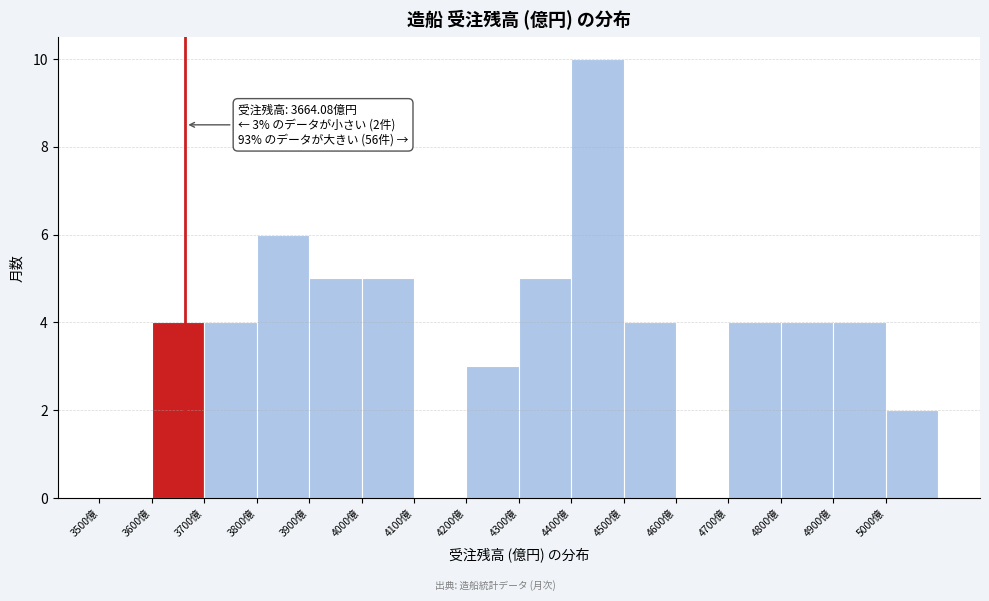

Which range on the x-axis has the tallest bar?

4400 to 4500